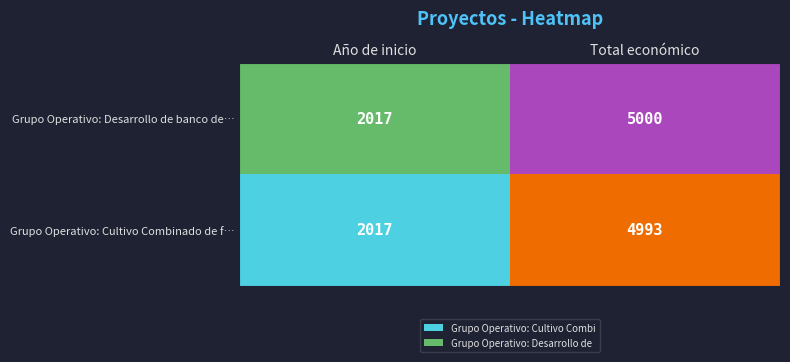

Between Año de inicio and Total económico, which series saw the biggest shift?

Grupo Operativo: Desarrollo de banco de…